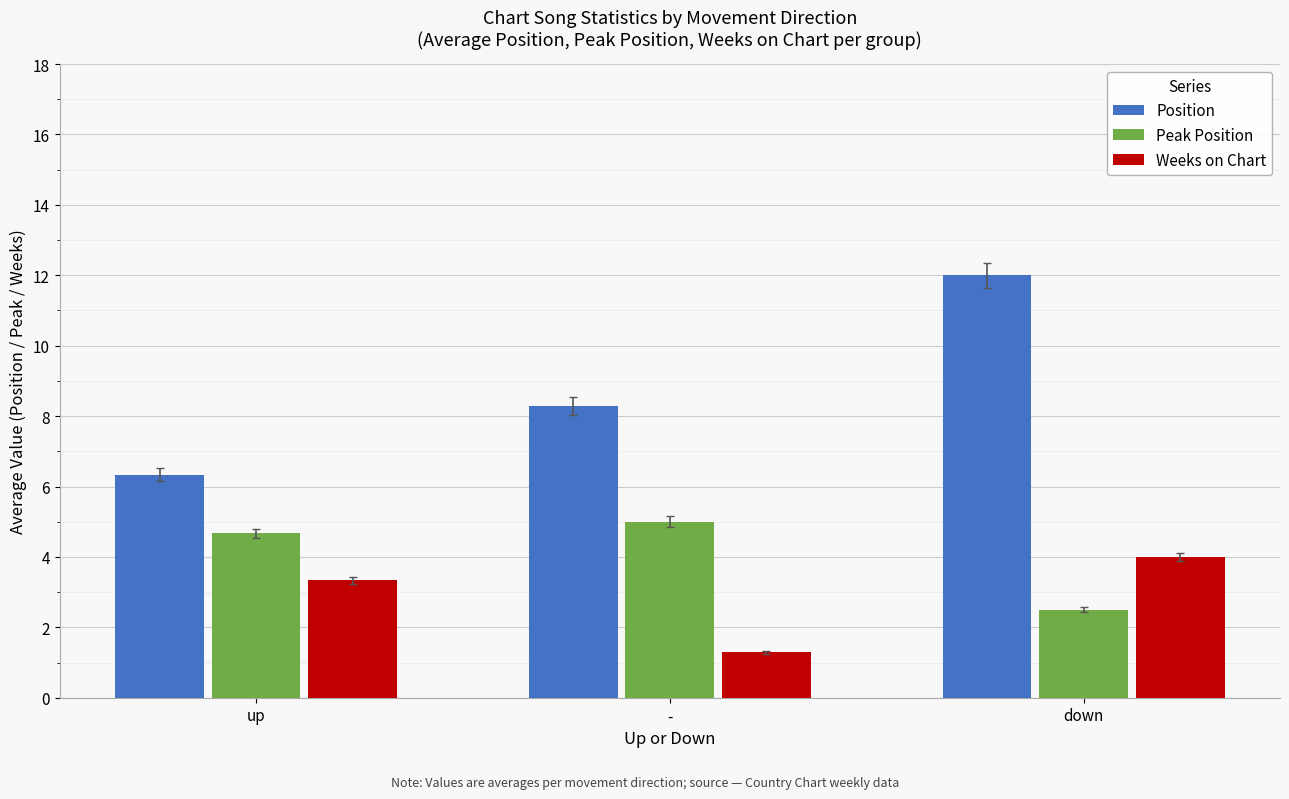

True or false: Position has a value of 21.5 at down.

False